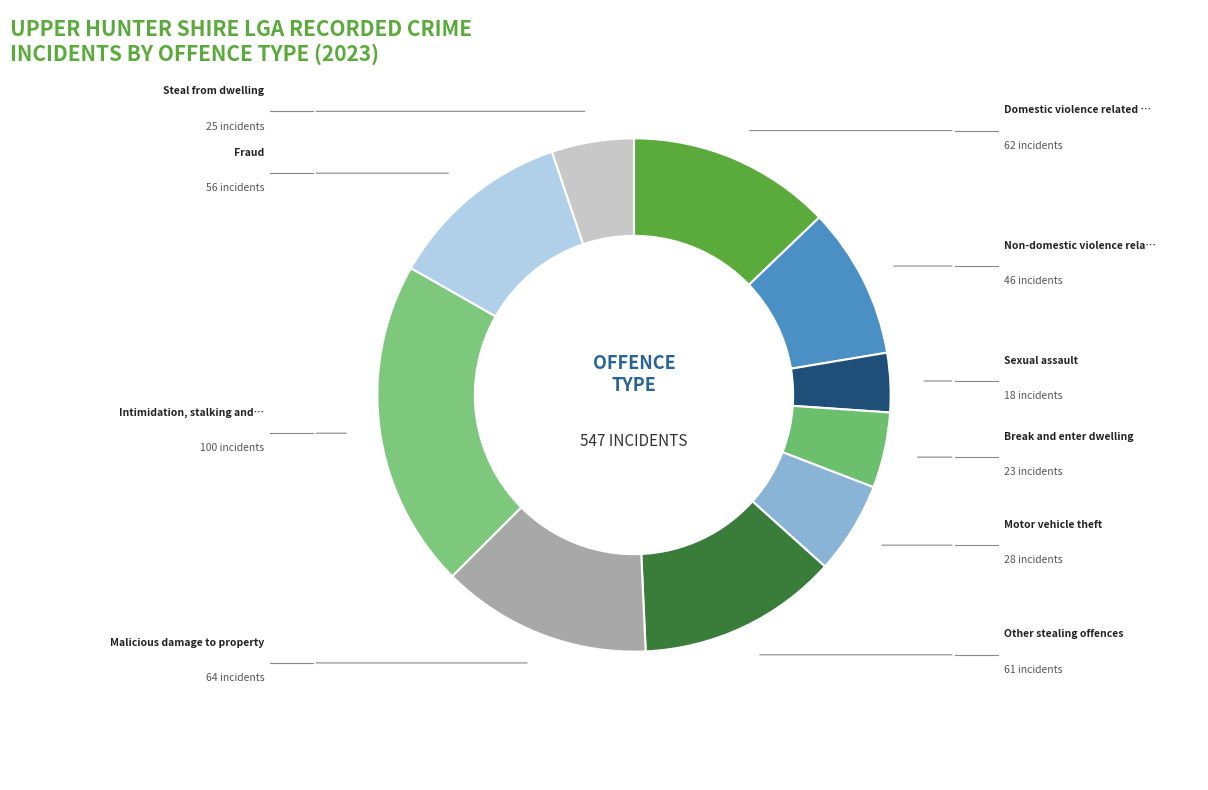

How many slices are in this pie chart?

10